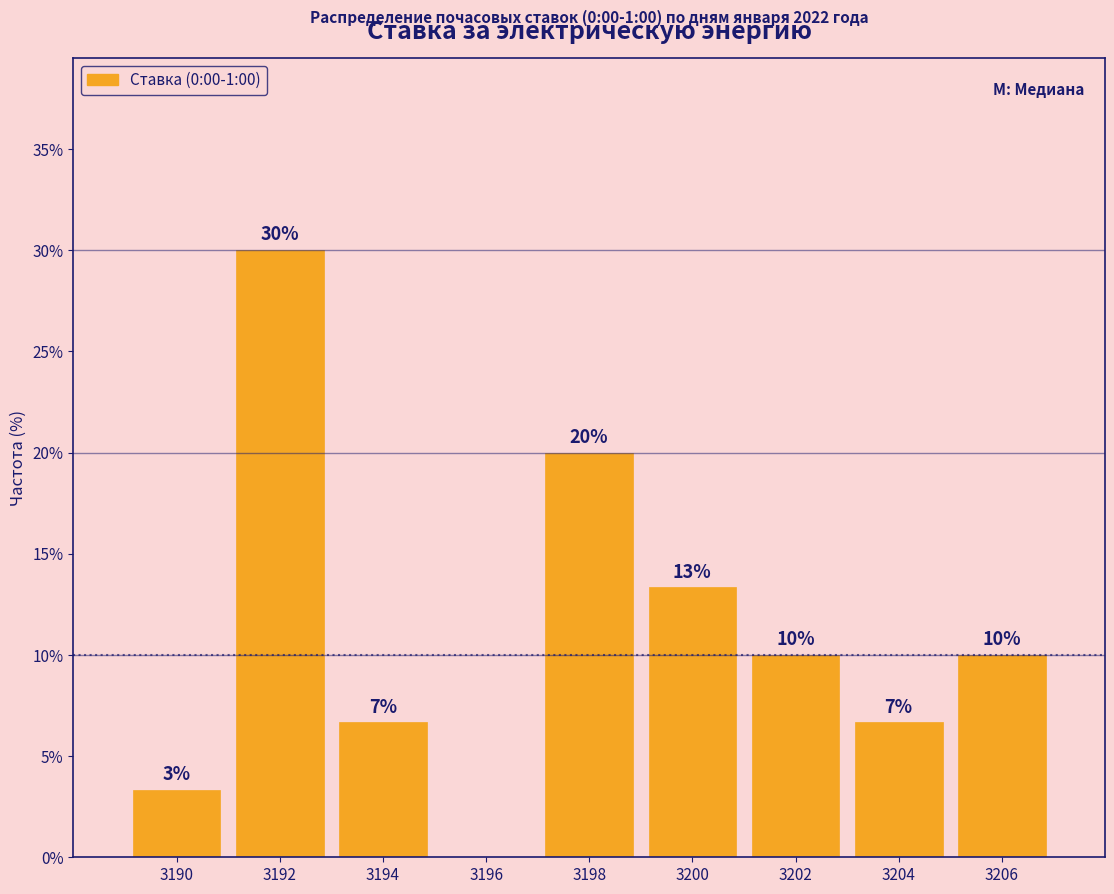

What is the maximum value shown in the chart?

30.0